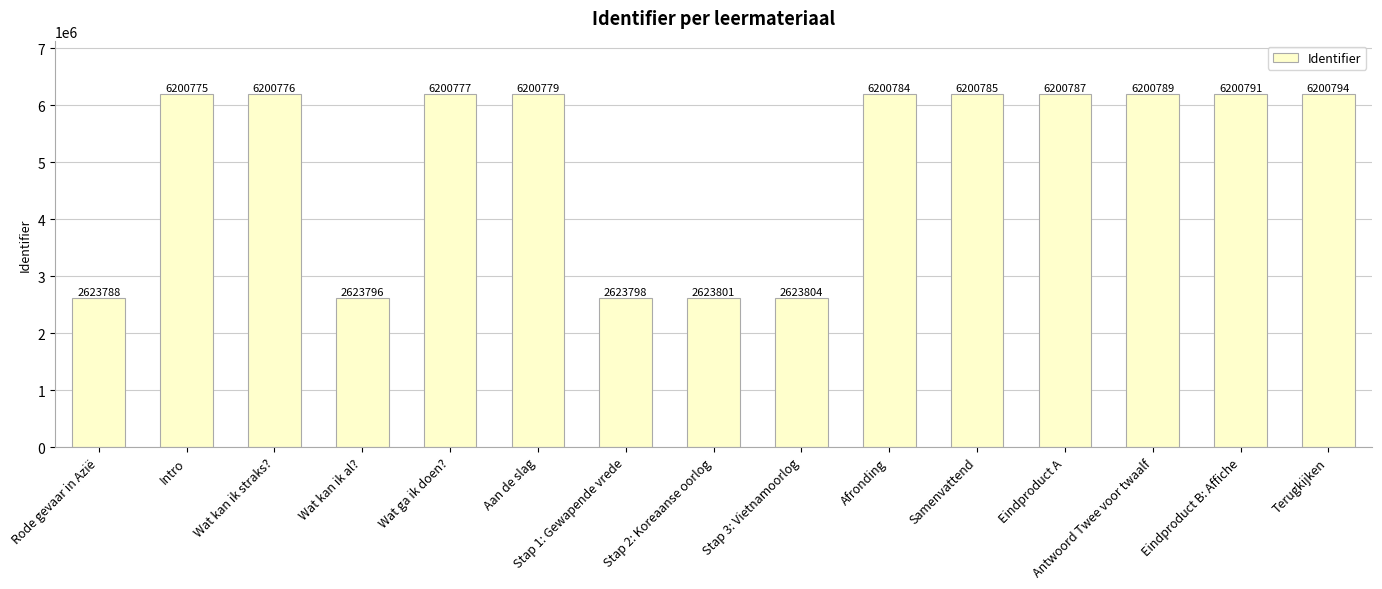

At which category does the chart reach its minimum across all series?

Rode gevaar in Azië